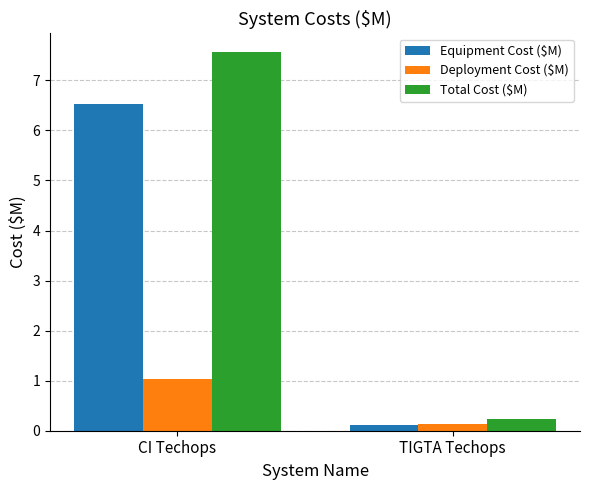

At which category is the sum across all series the highest?

CI Techops